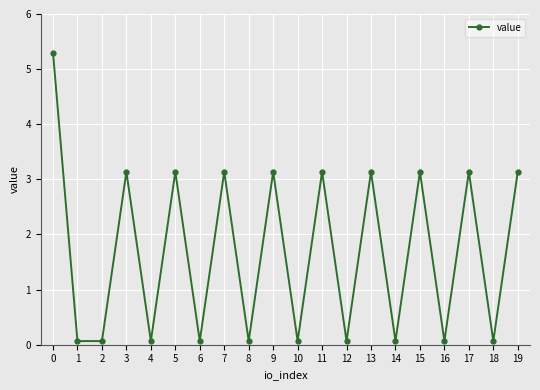

True or false: the data has more than 1 interior local peaks.

True